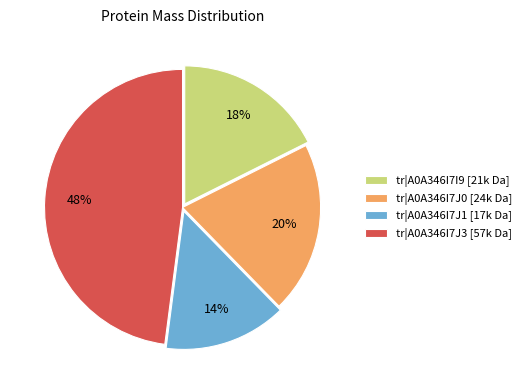

Do tr|A0A346I7J1 [17k Da] and tr|A0A346I7J0 [24k Da] together represent more than half of the pie?

No